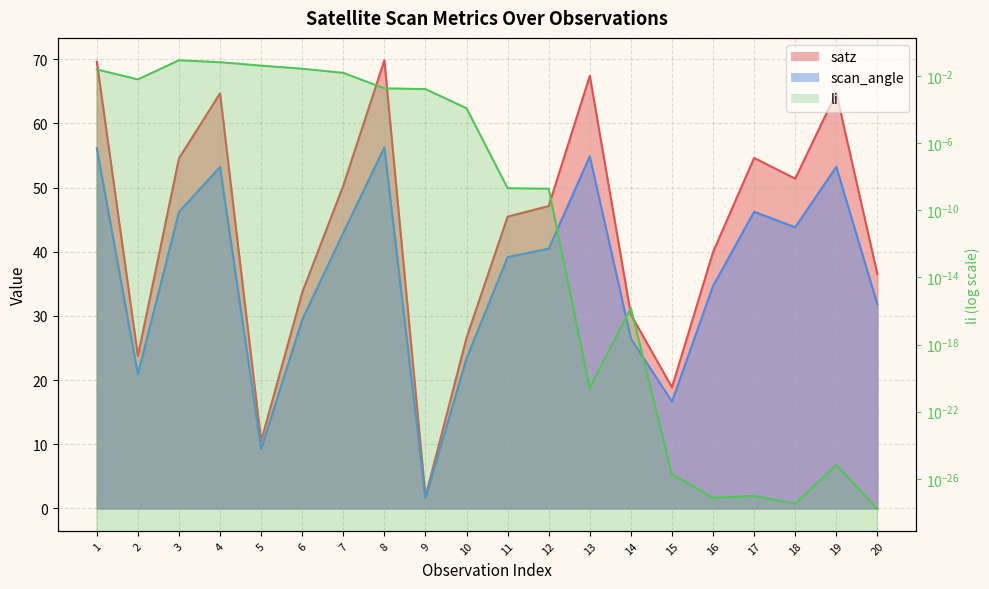

What is the spread (max minus min) of values at 2?

23.8